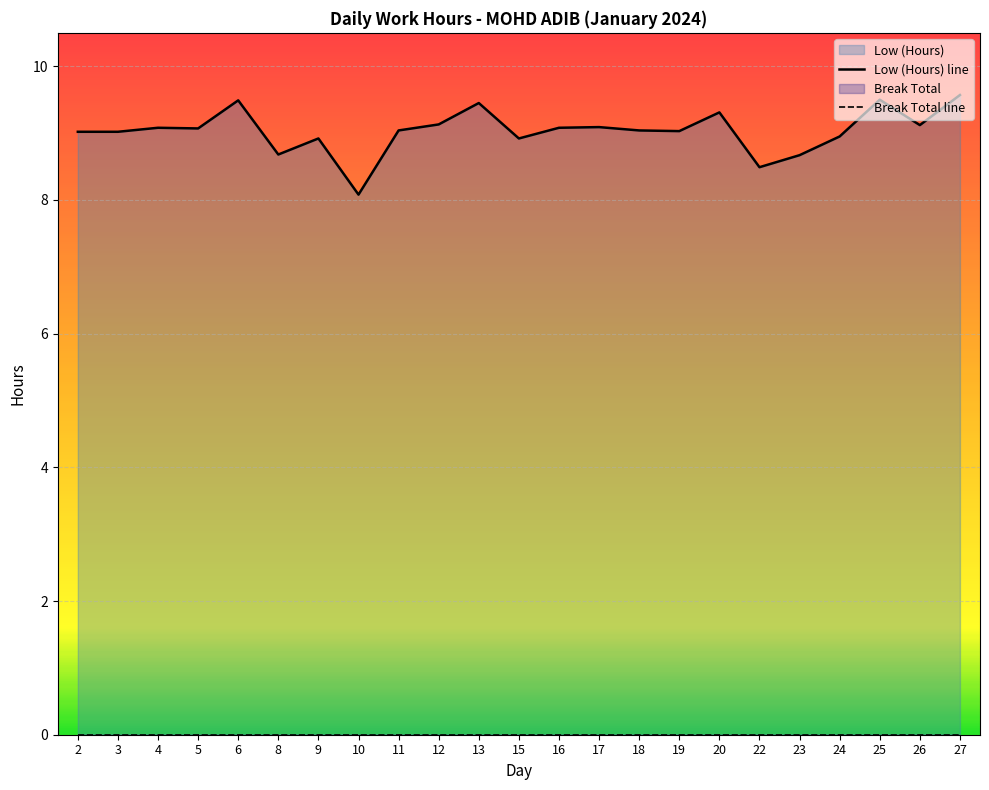

Read the value at 13.

9.4